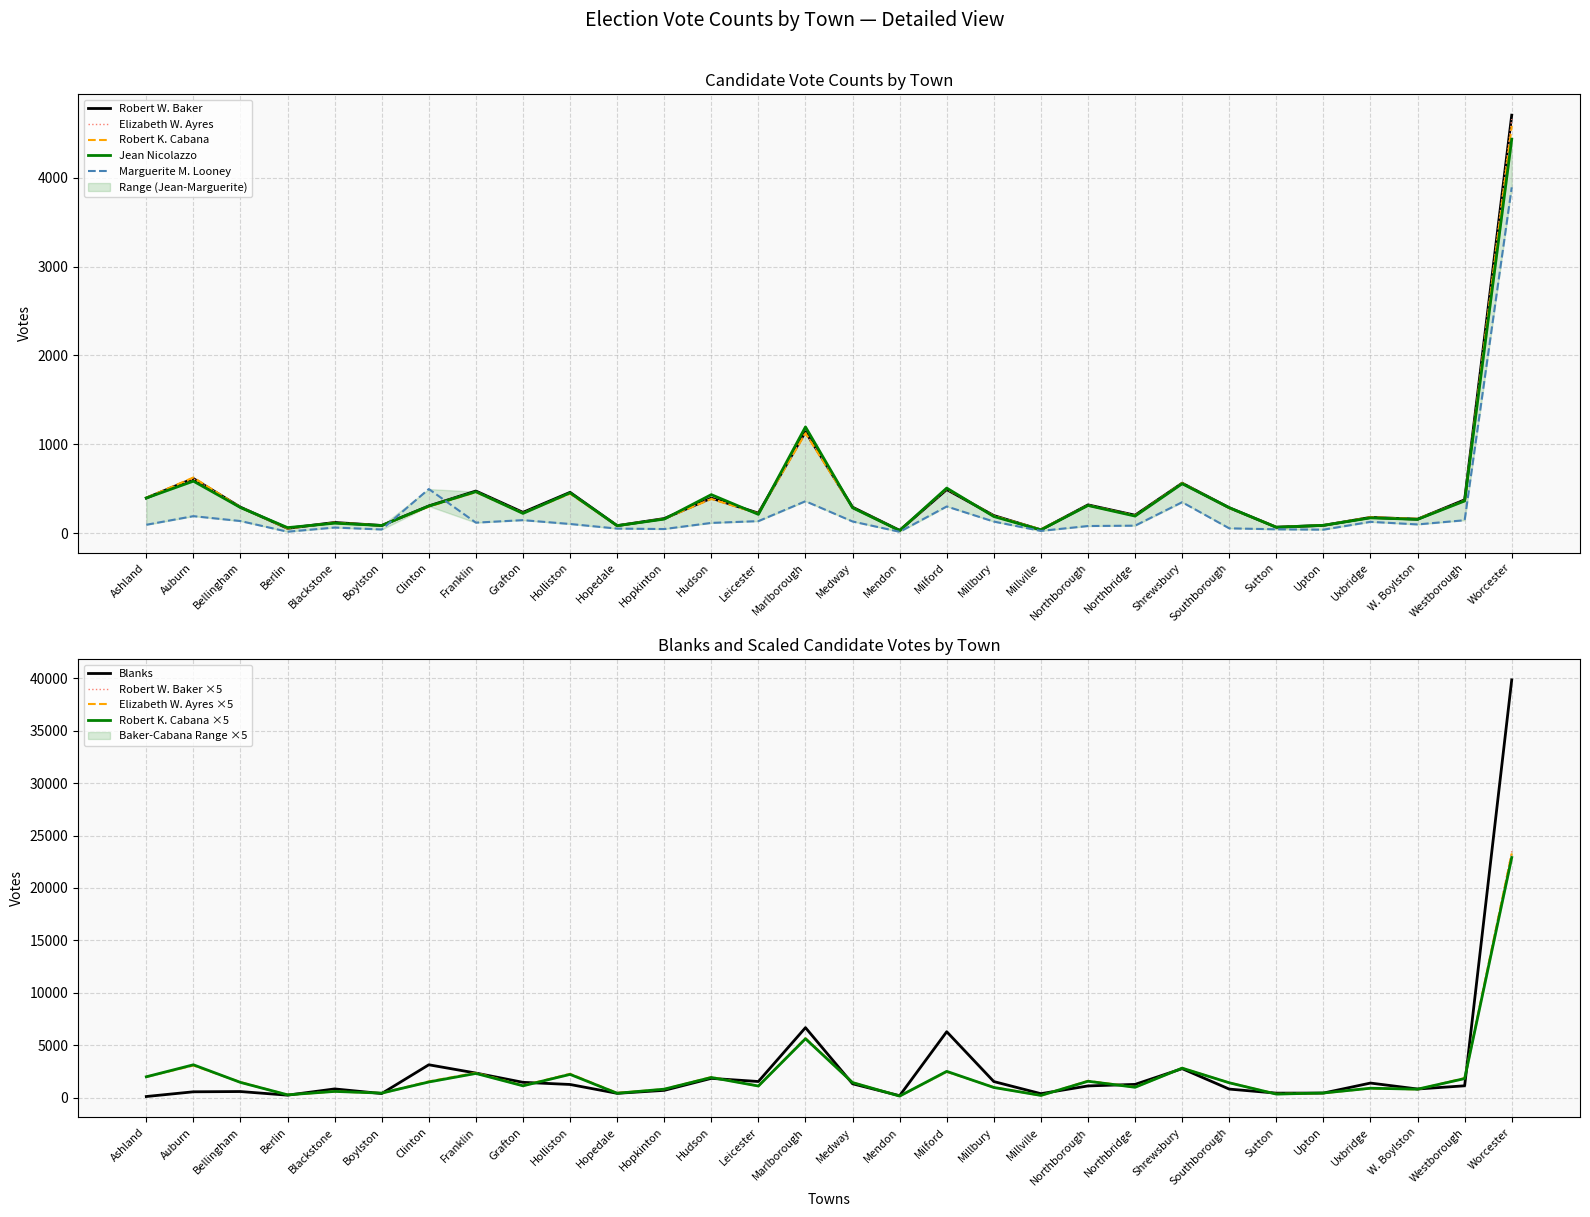

Reading left to right, transcribe all the data shown in this chart.

Robert W. Baker: 1980	3075	1465	275	605	435	1535	2375	1175	2300	425	825	1975	1130	5710	1465	160	2455	995	190	1595	1015	2815	1435	340	440	890	790	1880	23515
Elizabeth W. Ayres: 398	613	296	54	118	87	310	474	231	454	90	162	392	222	1133	288	31	494	200	42	320	202	564	285	71	87	178	159	373	4659
Robert K. Cabana: 1990	3135	1455	270	595	435	1495	2310	1130	2220	420	810	1925	1110	5620	1440	150	2510	970	215	1565	990	2815	1420	340	445	900	810	1820	22905
Jean Nicolazzo: 396	586	289	63	113	87	305	467	223	454	85	159	434	212	1196	286	30	508	188	38	312	193	557	287	67	89	173	156	363	4433
Marguerite M. Looney: 95	192	137	17	64	42	497	119	147	104	52	47	116	136	360	132	16	301	131	26	81	85	349	55	44	40	128	99	146	3891
Blanks: 108	559	583	237	833	392	3136	2346	1462	1257	413	695	1840	1540	6678	1323	187	6291	1536	380	1118	1266	2767	817	431	438	1392	825	1130	39853